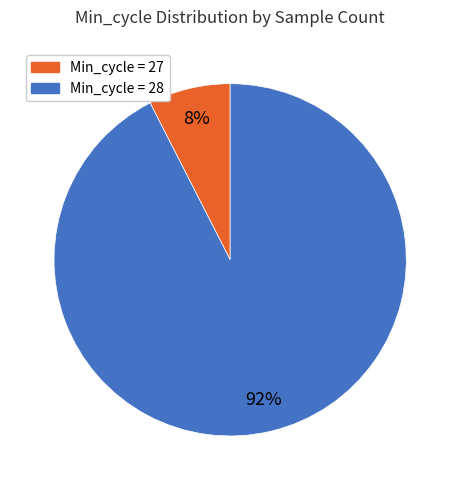

Is there a majority slice in this chart?

Yes